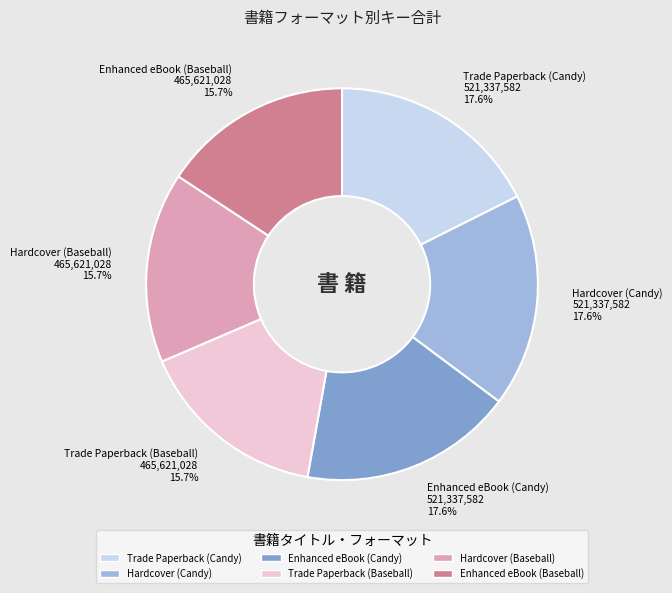

How much of the chart is everything except Hardcover (Candy)?

82.4%